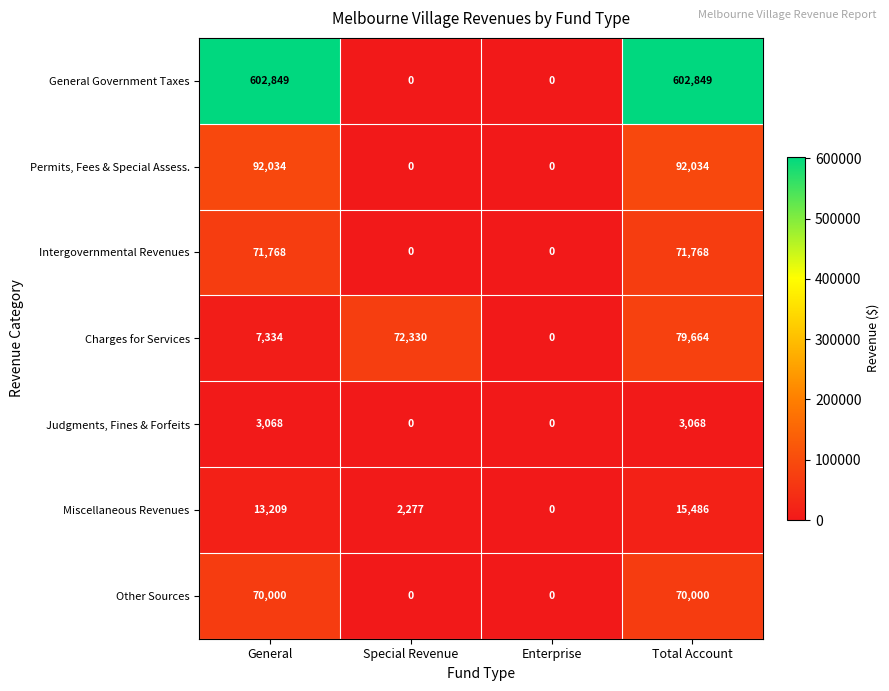

List the labels in order of Miscellaneous Revenues value, largest first.

Total Account, General, Special Revenue, Enterprise